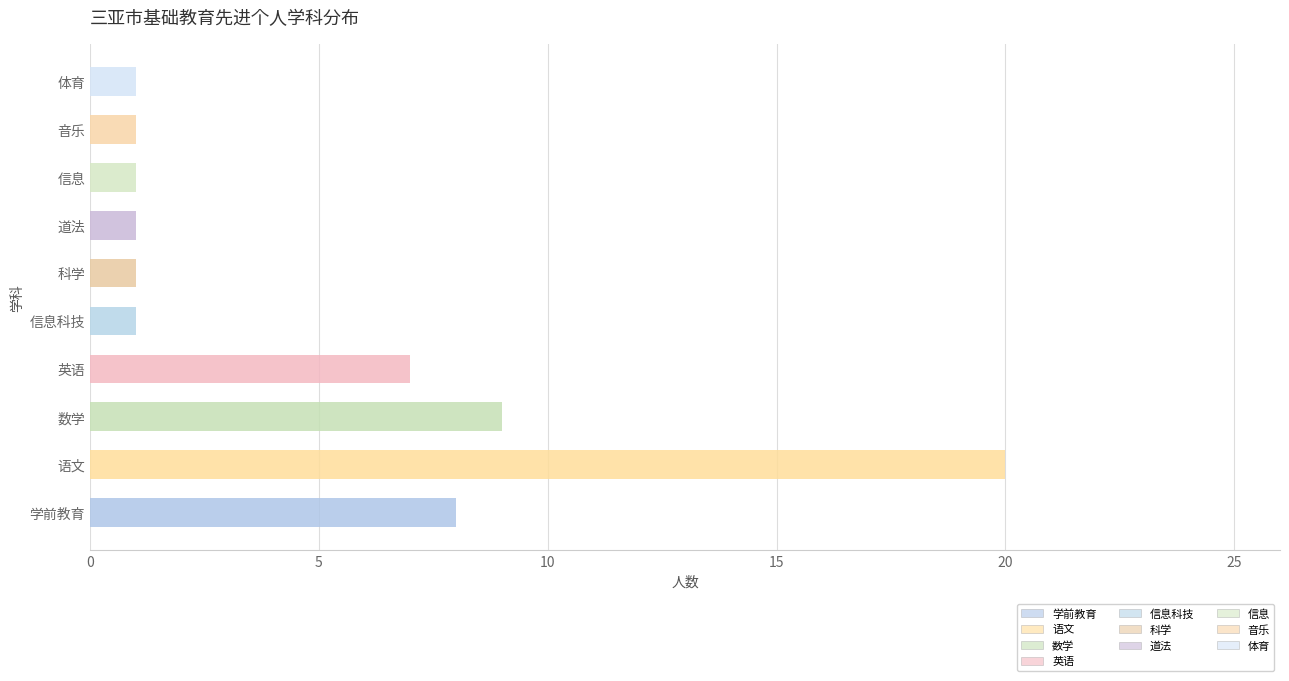

What is the change in value from 数学 to 体育?

-8